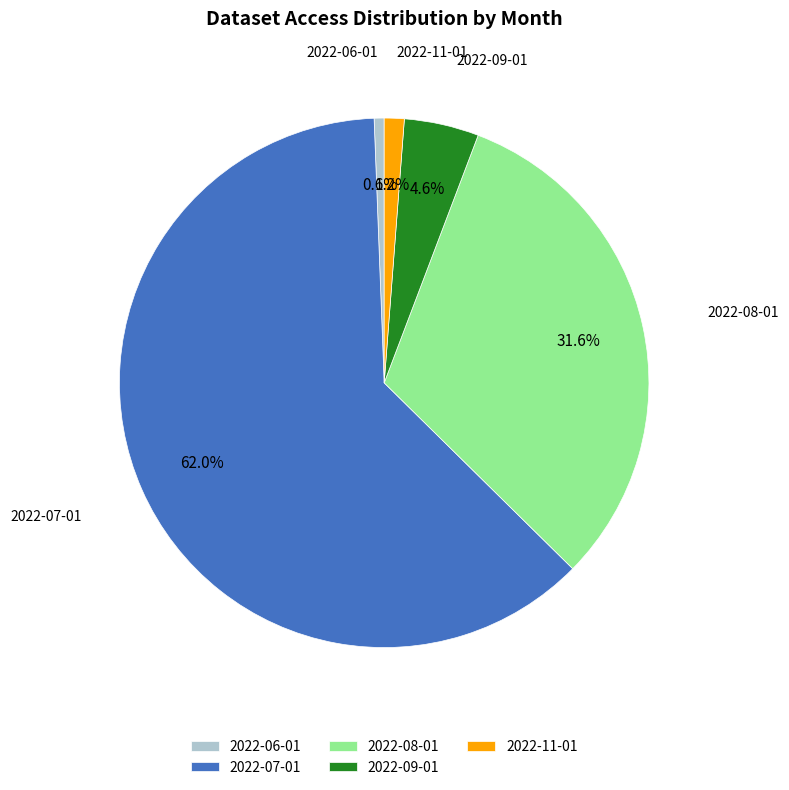

Which slice is the largest?

2022-07-01